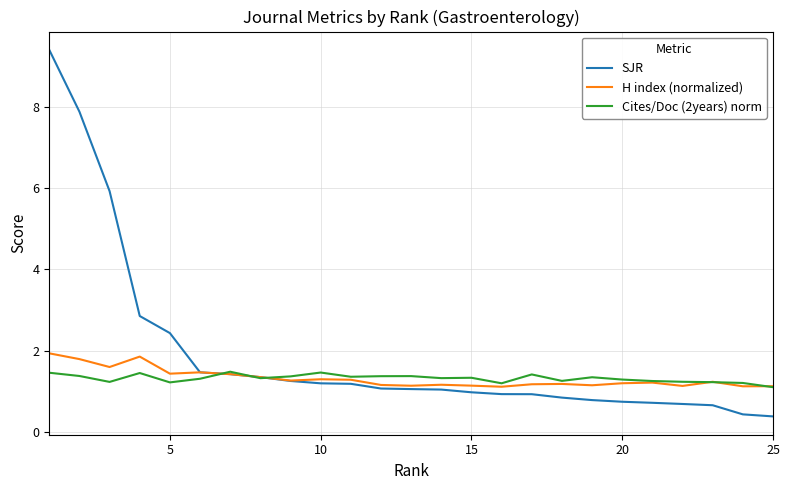

What is the maximum value shown in the chart?

9.4